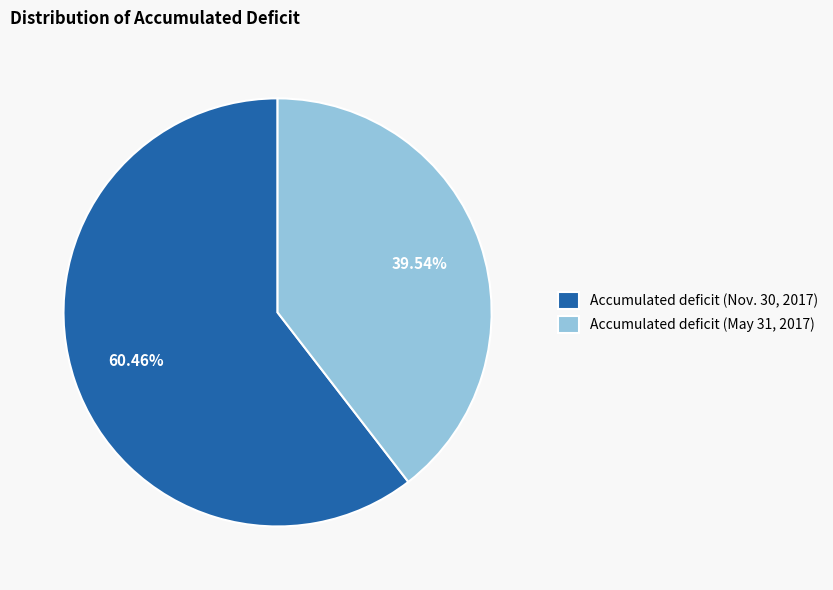

To the nearest percent, what is the difference between the largest and smallest slice percentages?

21%